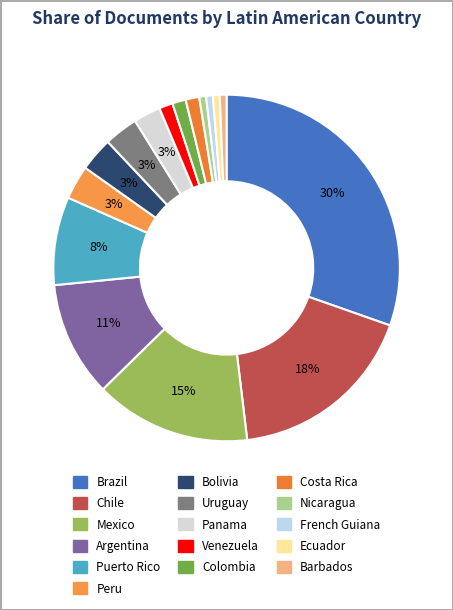

What percentage is the Colombia slice, to the nearest percent?

1%